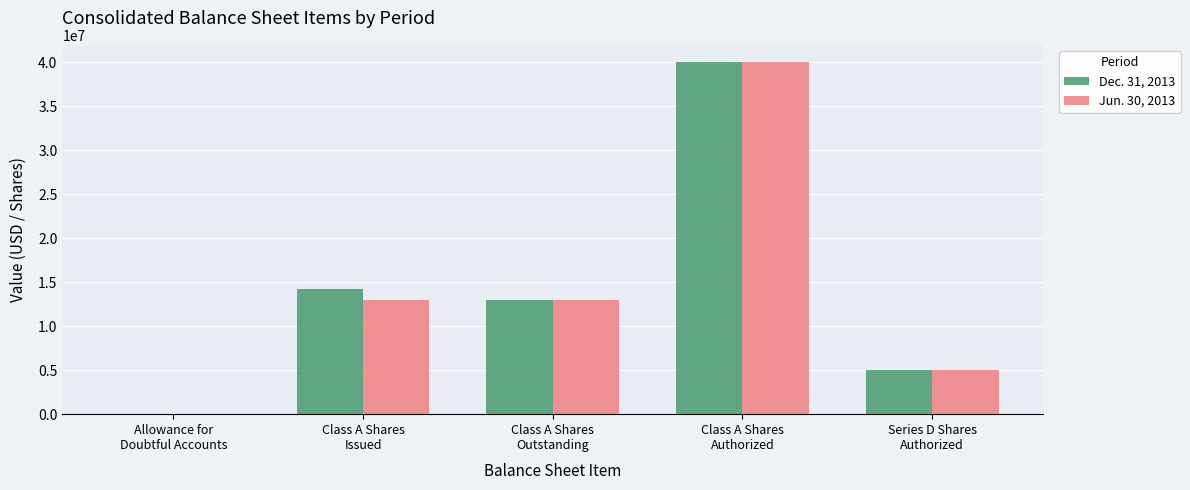

Which label corresponds to the largest value in the chart?

Class A Shares
Authorized